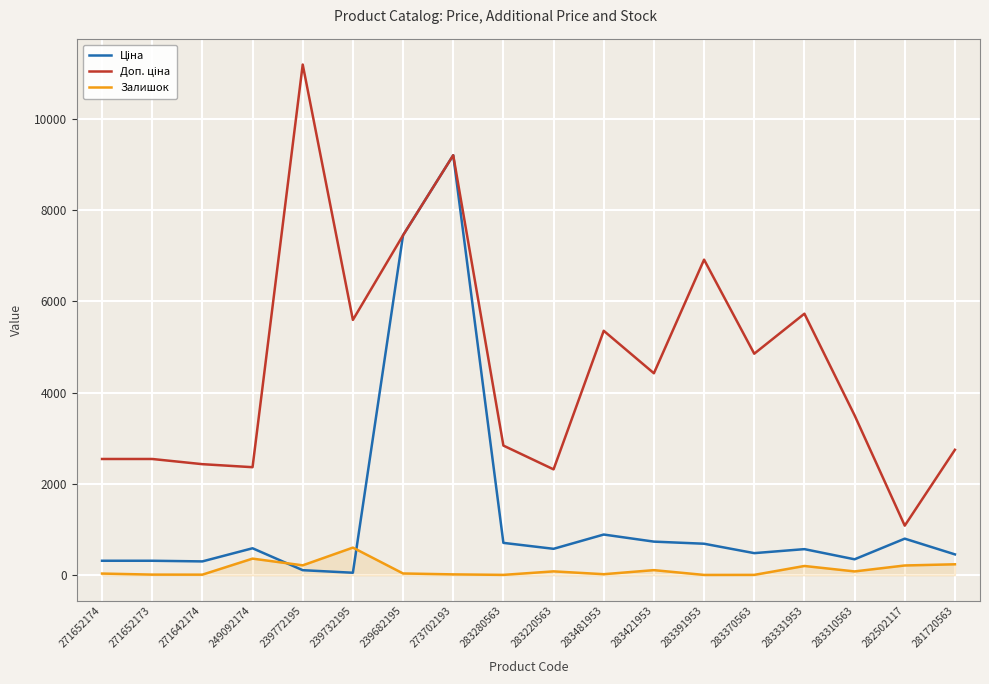

At which category is the sum across all series the highest?

273702193